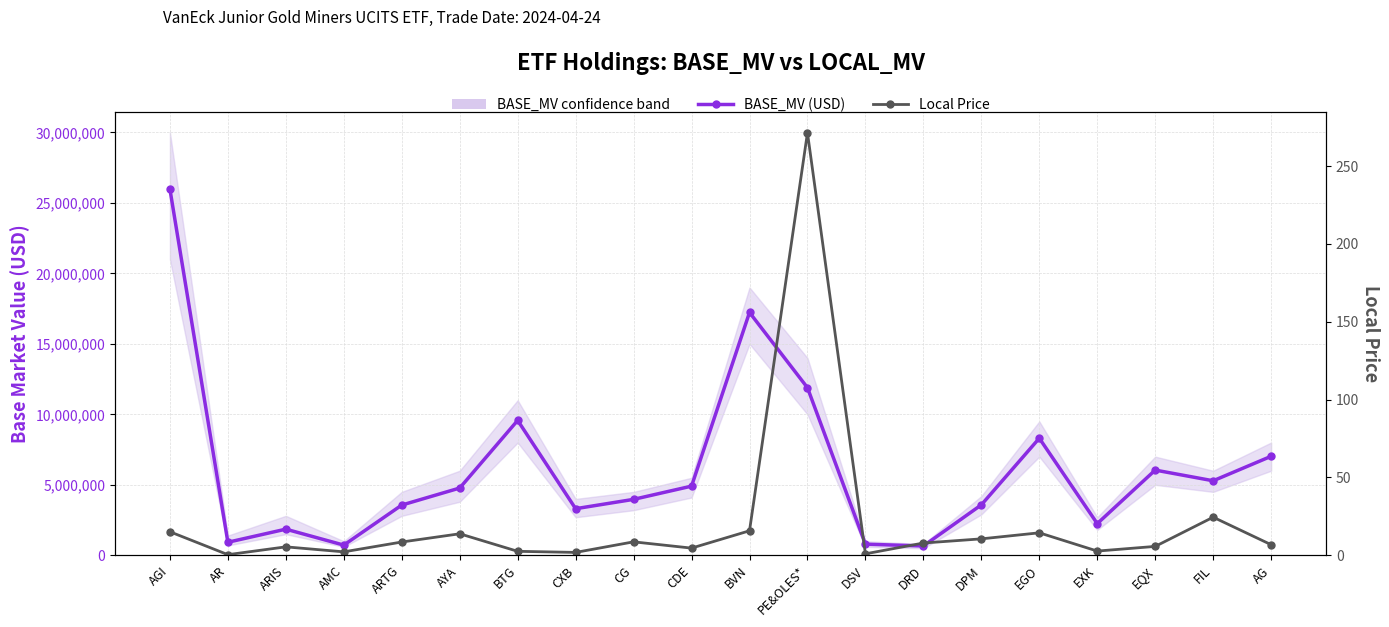

At which category does BASE_MV (USD) reach its first local valley?

AR